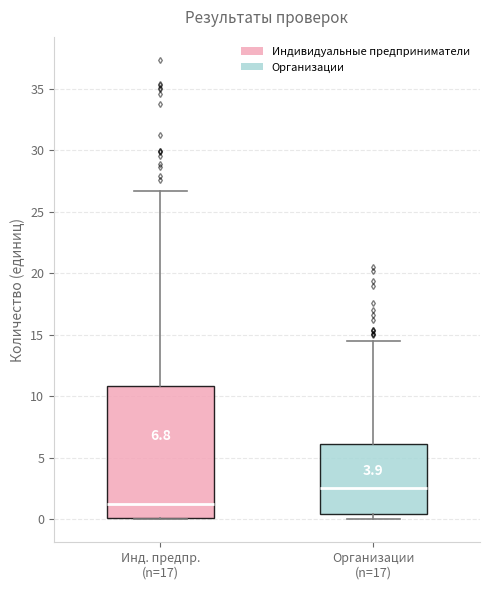

Comparing the boxes themselves (not the whiskers), which one is the tallest?

Инд. предпр. (n=17)